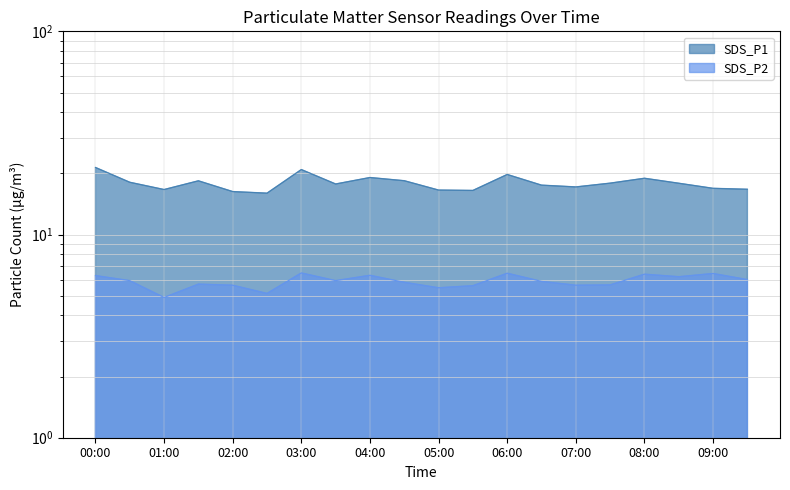

How many values in the SDS_P2 series are below 5?

1